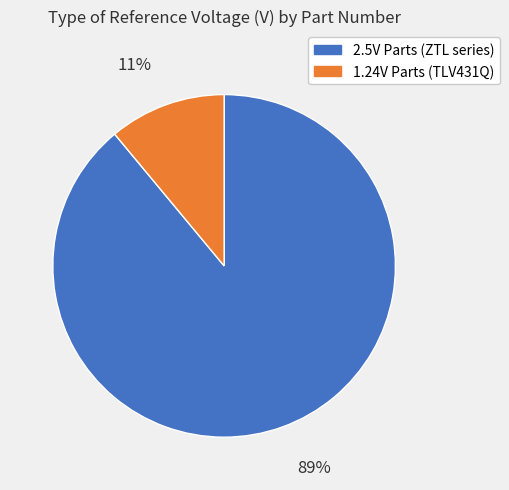

Does any single category account for the majority?

Yes